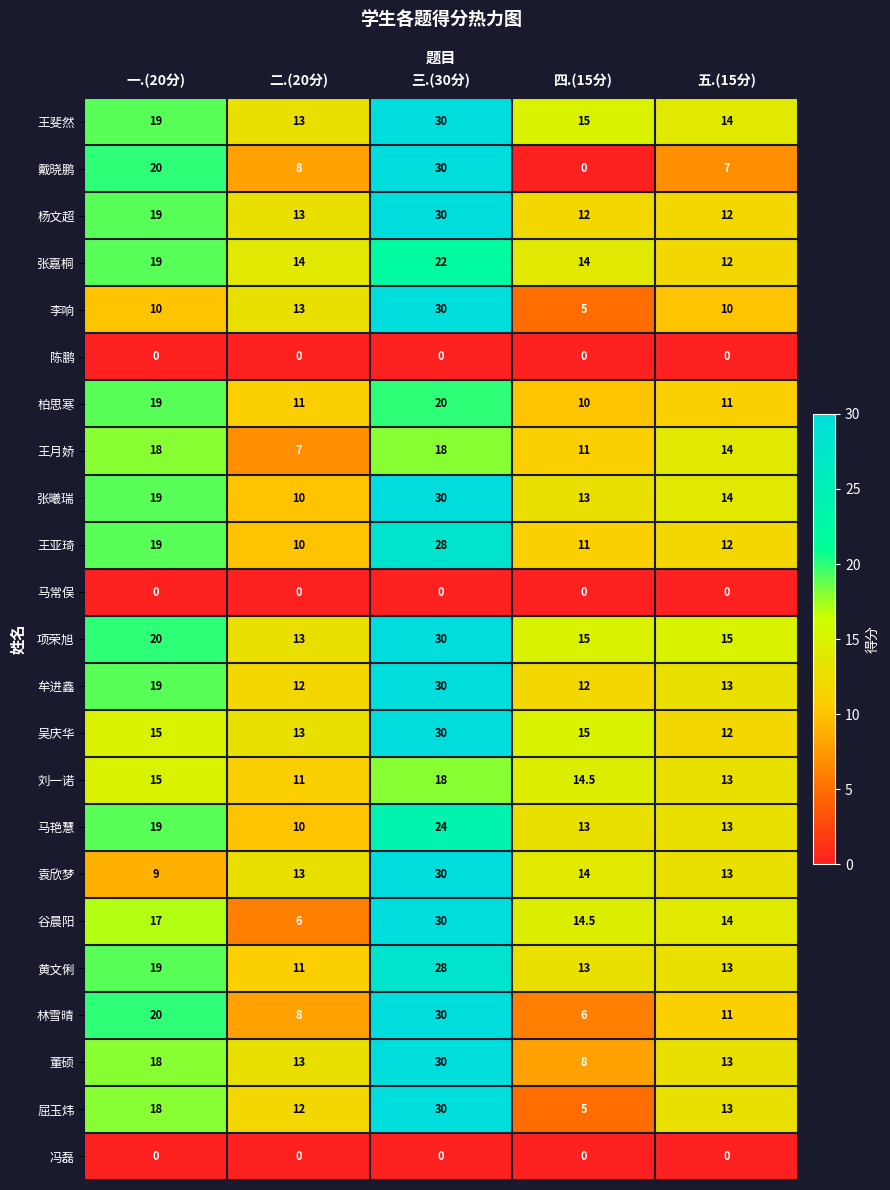

Count the 张嘉桐 values in the range 14 to 19.

3